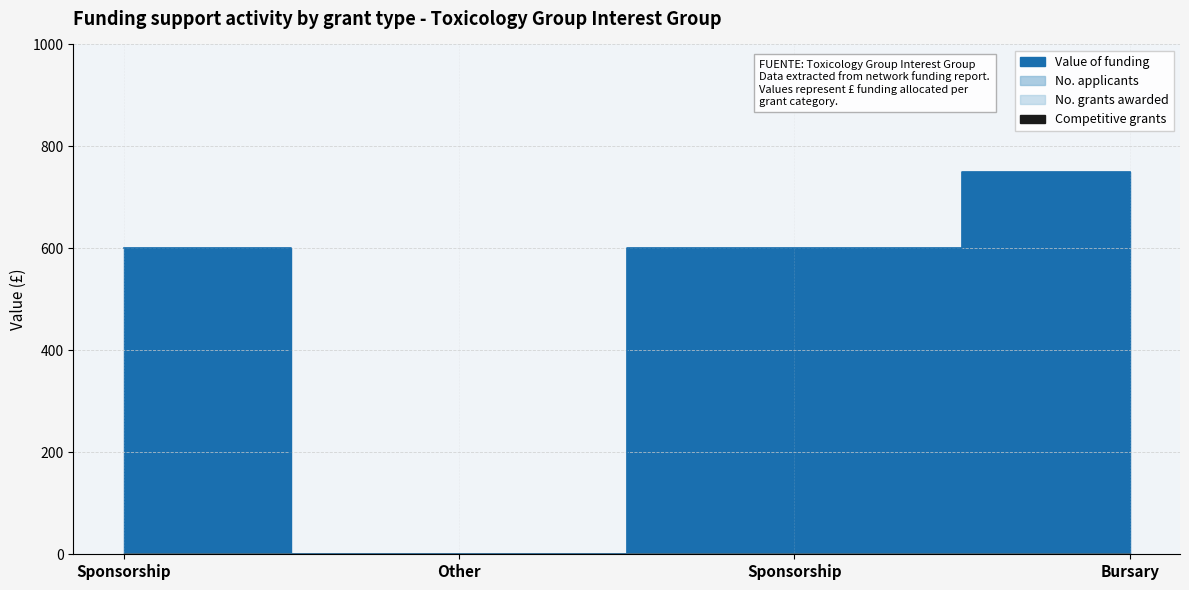

Does the chart have visible grid lines?

Yes